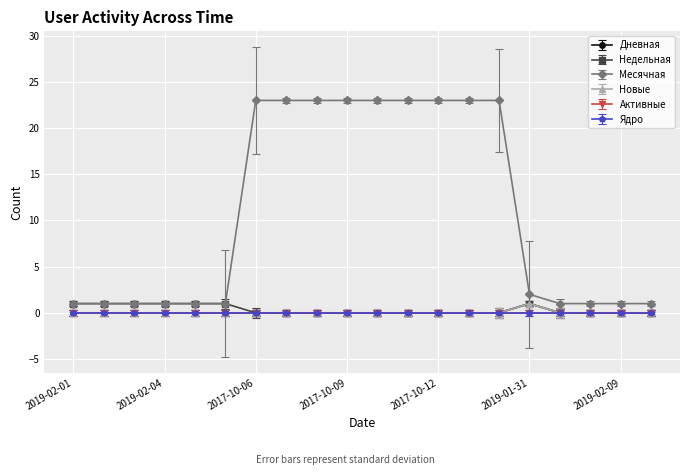

Where is Новые nearest to the value 0?

2019-02-01